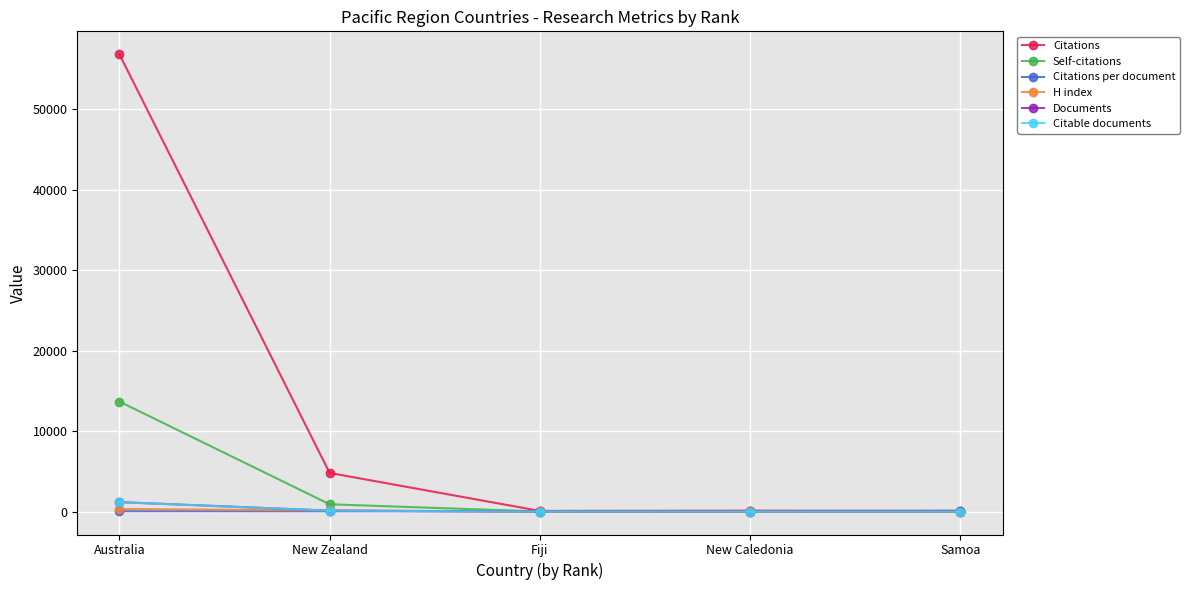

Which series has the largest total across all categories?

Citations